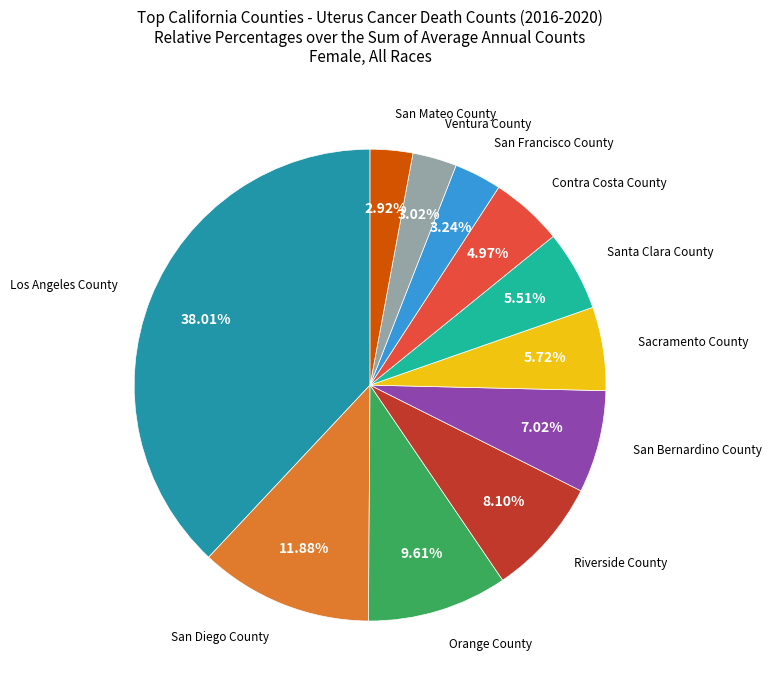

Is it true that Orange County is 1% of the pie?

False